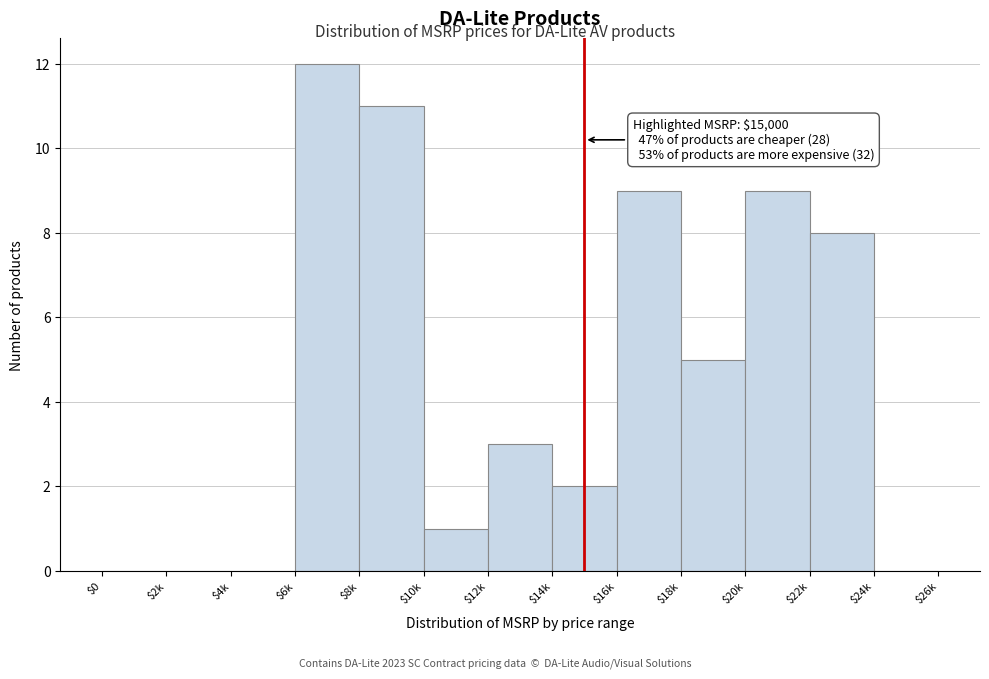

What is the sum of all values?

60